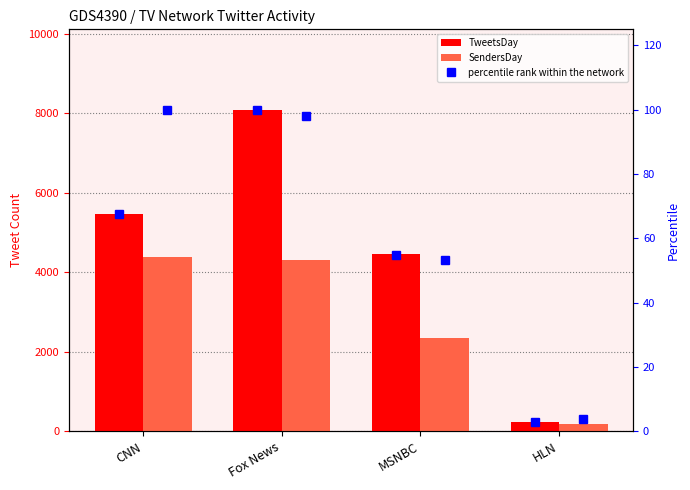

Count the TweetsDay values in the range 4451 to 8087.

3